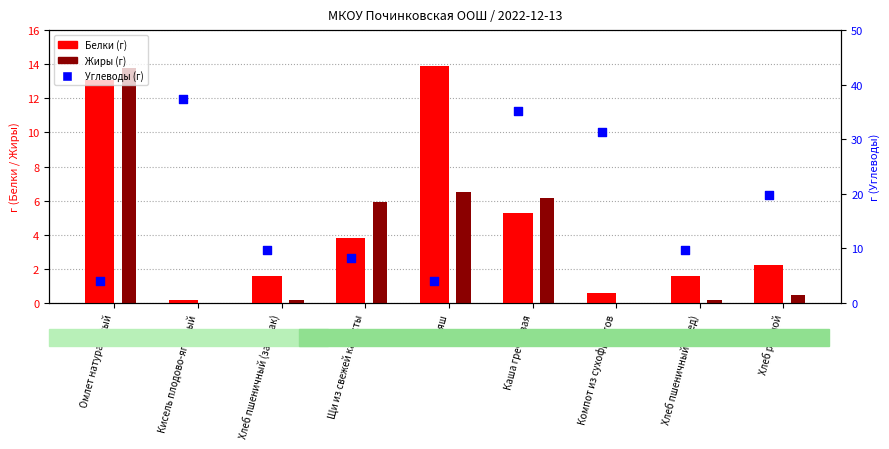

Is the value of Белки (г) at Кисель плодово-ягодный greater than the value of Жиры (г) at Хлеб ржаной?

No